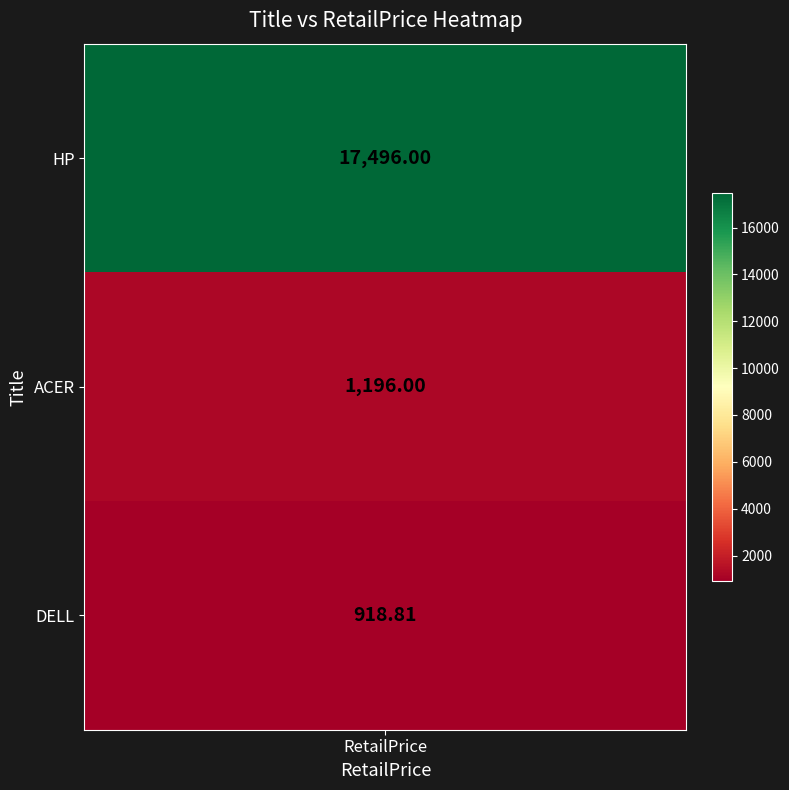

What is the average value?

6536.9